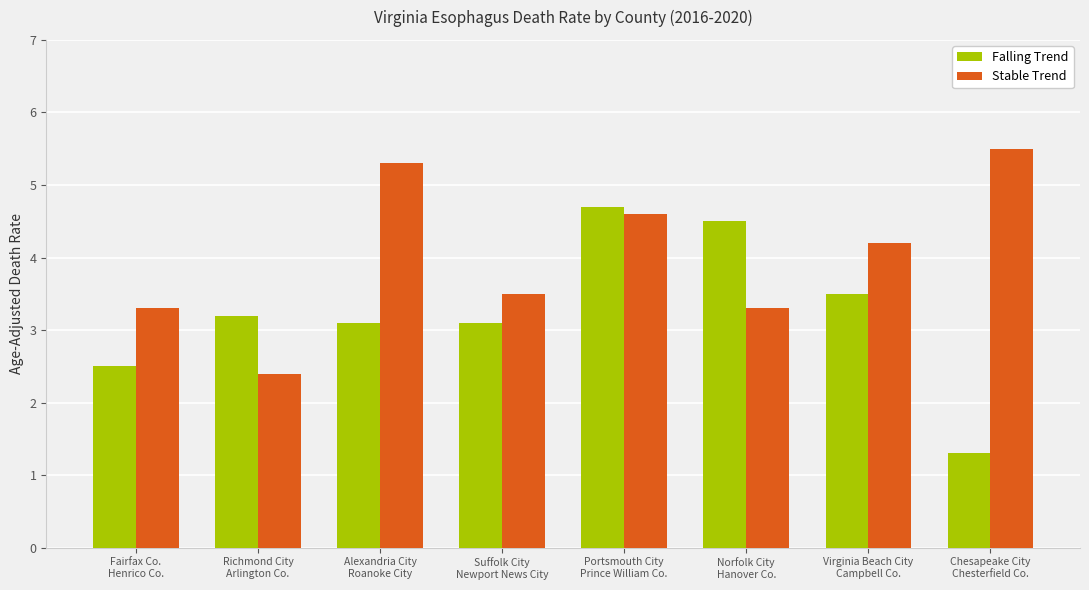

Reading left to right, transcribe all the data shown in this chart.

Falling Trend: Fairfax Co.
Henrico Co.=2.5	Richmond City
Arlington Co.=3.2	Alexandria City
Roanoke City=3.1	Suffolk City
Newport News City=3.1	Portsmouth City
Prince William Co.=4.7	Norfolk City
Hanover Co.=4.5	Virginia Beach City
Campbell Co.=3.5	Chesapeake City
Chesterfield Co.=1.3
Stable Trend: Fairfax Co.
Henrico Co.=3.3	Richmond City
Arlington Co.=2.4	Alexandria City
Roanoke City=5.3	Suffolk City
Newport News City=3.5	Portsmouth City
Prince William Co.=4.6	Norfolk City
Hanover Co.=3.3	Virginia Beach City
Campbell Co.=4.2	Chesapeake City
Chesterfield Co.=5.5